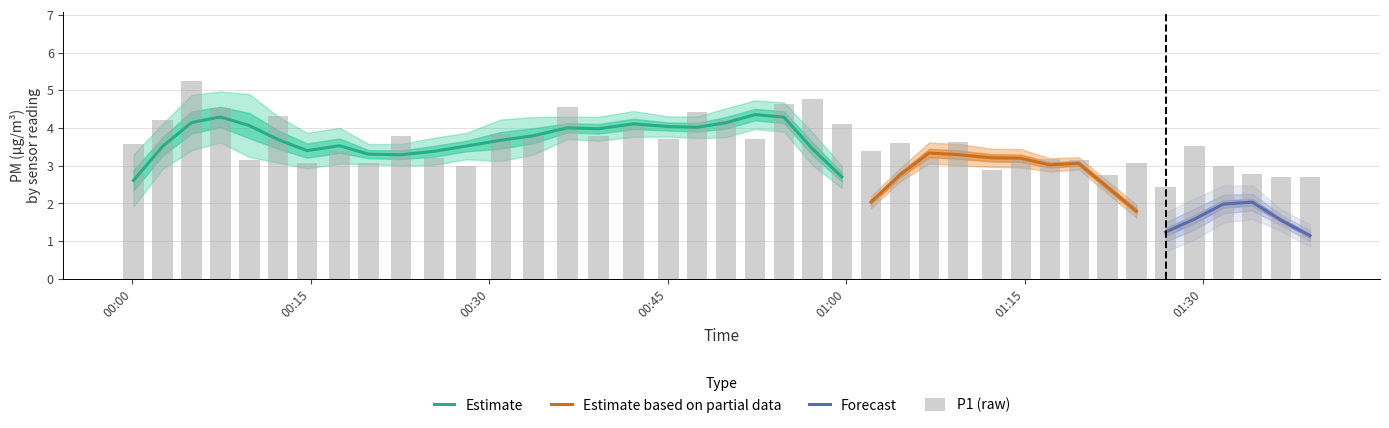

The chart shows a value of 1.7 at 01:15. True or false?

False